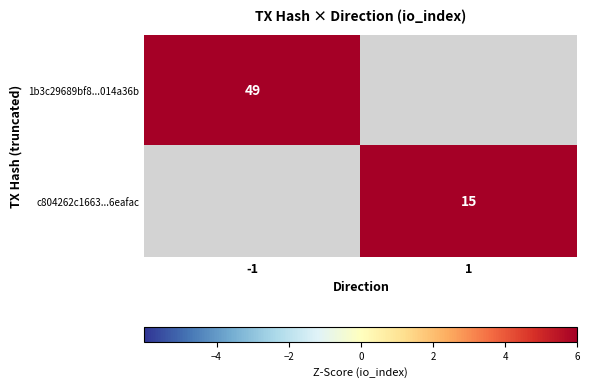

Is the value of c804262c1663...6eafac at 1 greater than the value of 1b3c29689bf8...014a36b at -1?

No